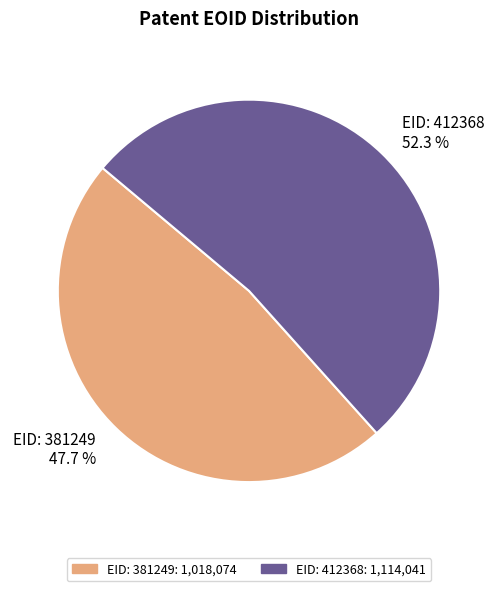

Which category accounts for the majority?

EID: 412368